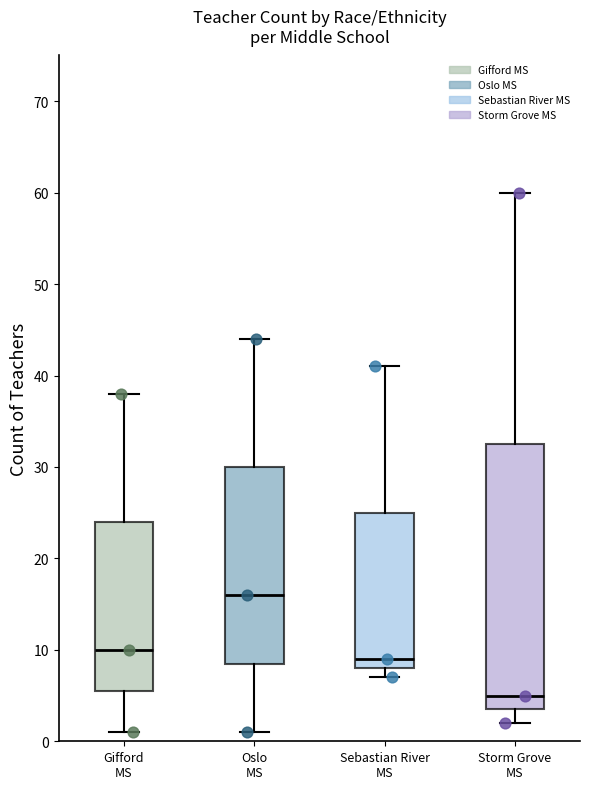

Reading left to right, read every box against the y-axis: the position of its median line, the range the box covers, and the ends of its whiskers. The values are not printed on the chart, so give them approximately, as read against the axis.

Gifford MS: median 10, box 6 to 24, whiskers 1 to 38
Oslo MS: median 16, box 9 to 30, whiskers 1 to 44
Sebastian River MS: median 9, box 8 to 25, whiskers 7 to 41
Storm Grove MS: median 5, box 4 to 33, whiskers 2 to 60